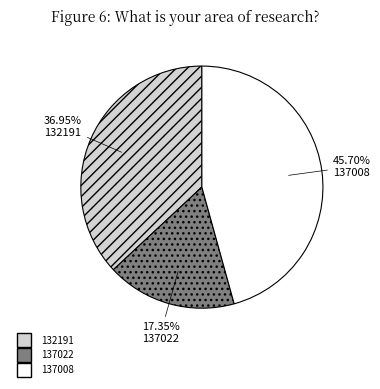

True or false: 137022 accounts for 7% of the total.

False